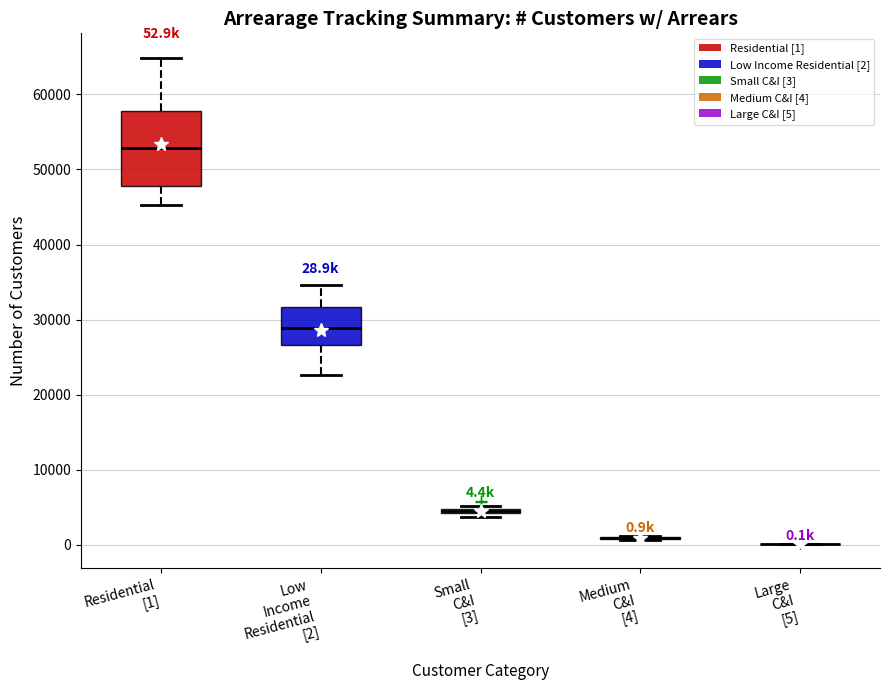

Which box is the tallest, from its lower edge to its upper edge?

Residential [1]